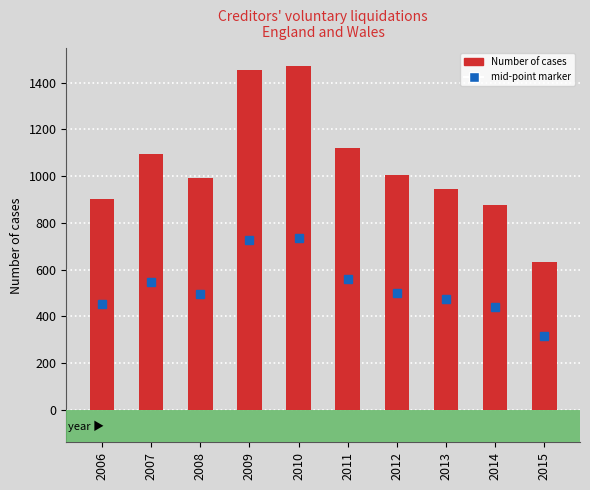

What is the difference between the values at 2013 and 2012?

59